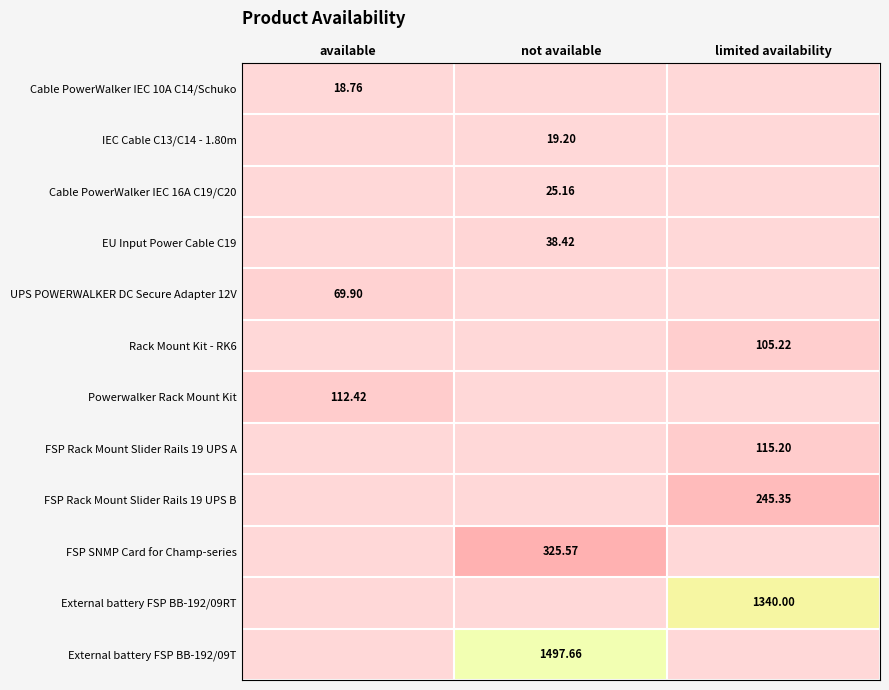

At how many categories does at least one series exceed 0?

3